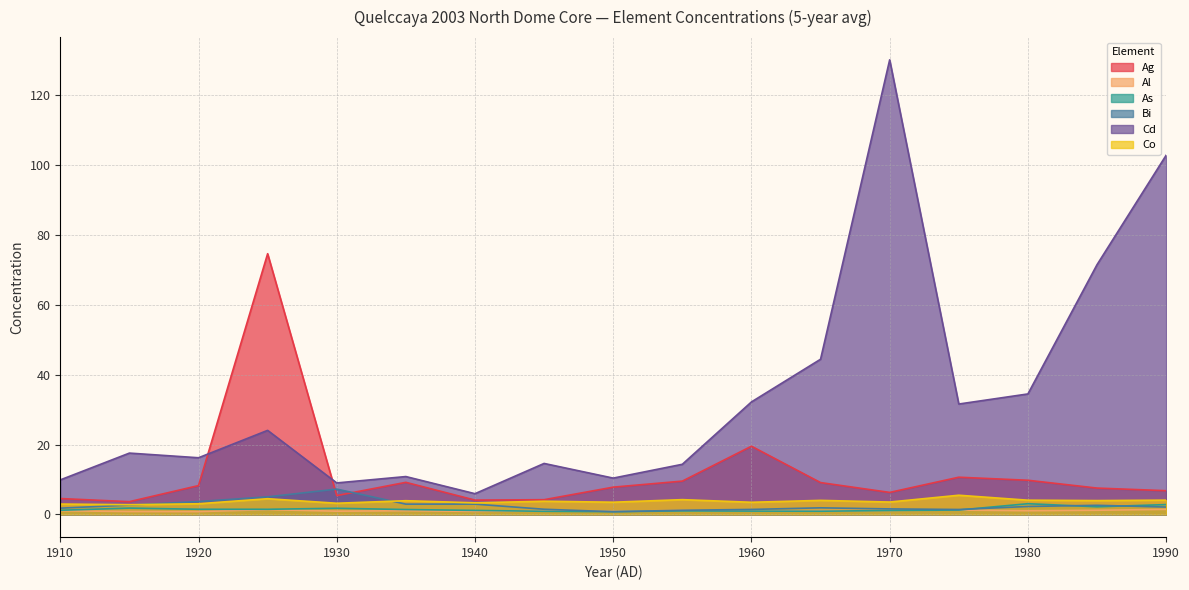

What is the sum of the Cd values at 1915 and 1965?

62.0